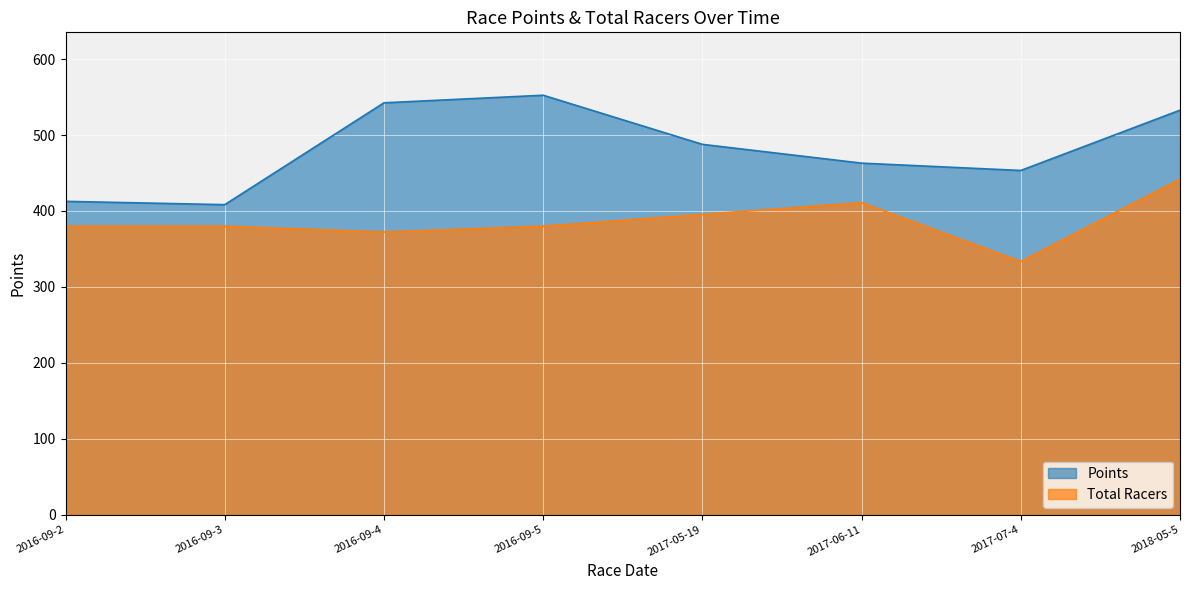

Where does the Points series first go above 487?

2016-09-4